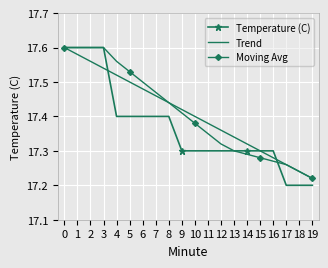

What is the difference between the maximum and minimum values in the Temperature (C) series?

0.4